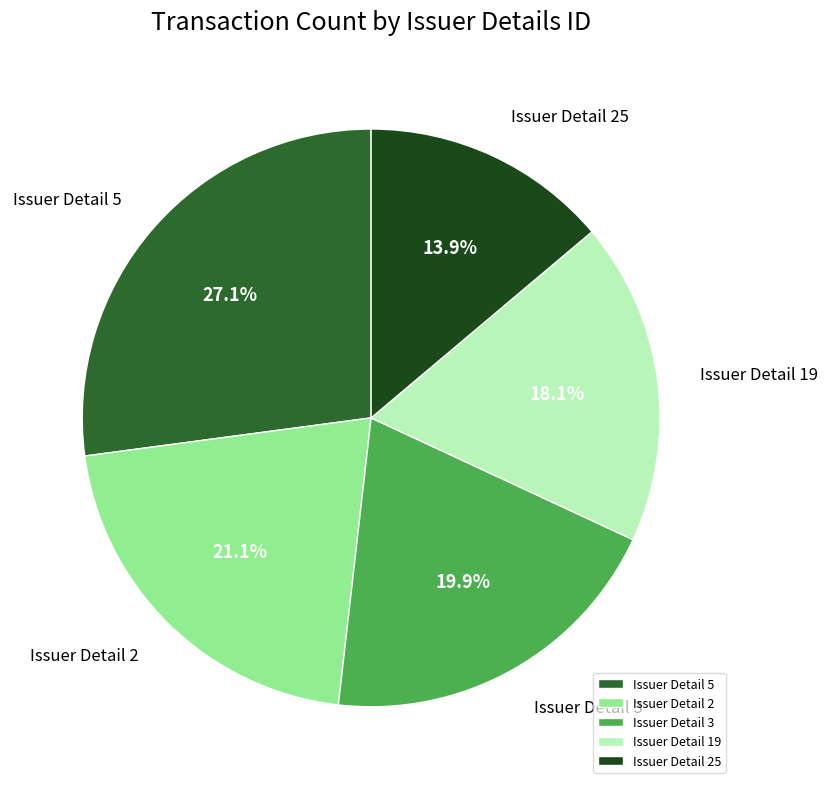

Is there any slice that represents more than half of the pie?

No